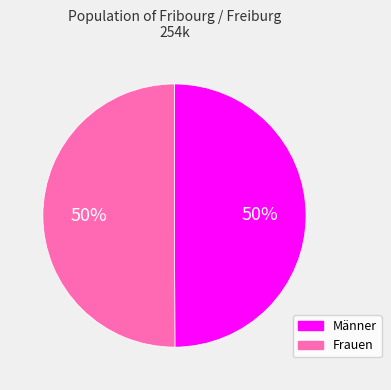

What percentage is the Männer slice, to the nearest percent?

50%